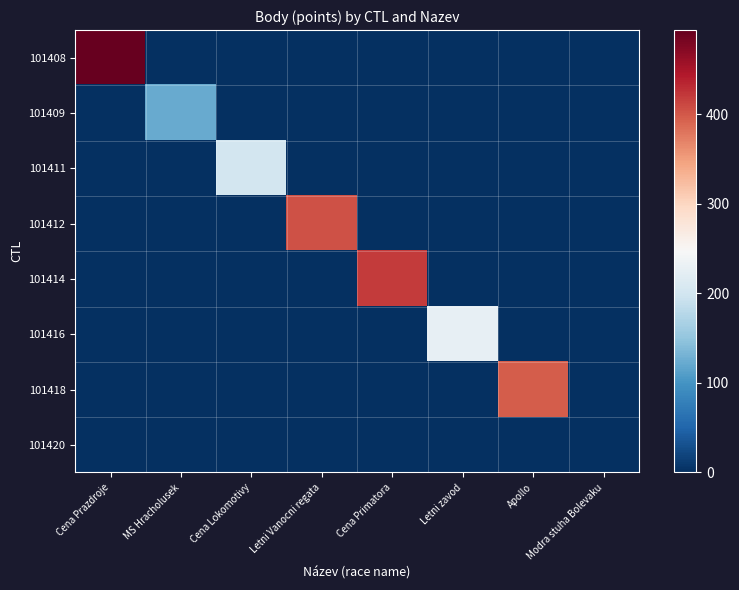

Which series has the widest spread of values?

101408